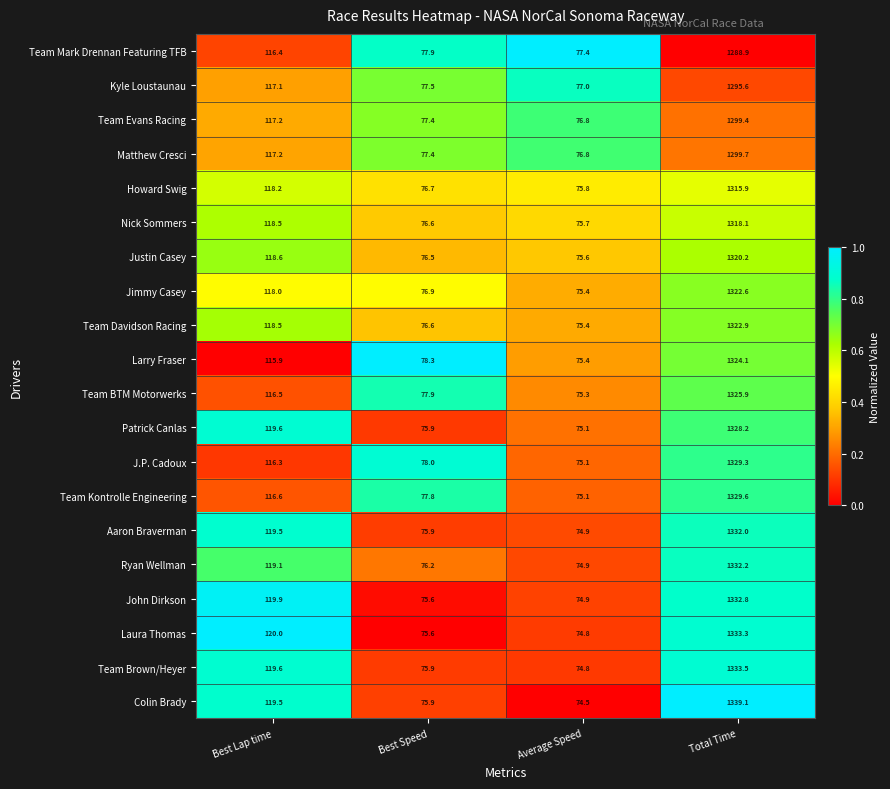

Where does the Ryan Wellman series first go above 119?

Best Lap time